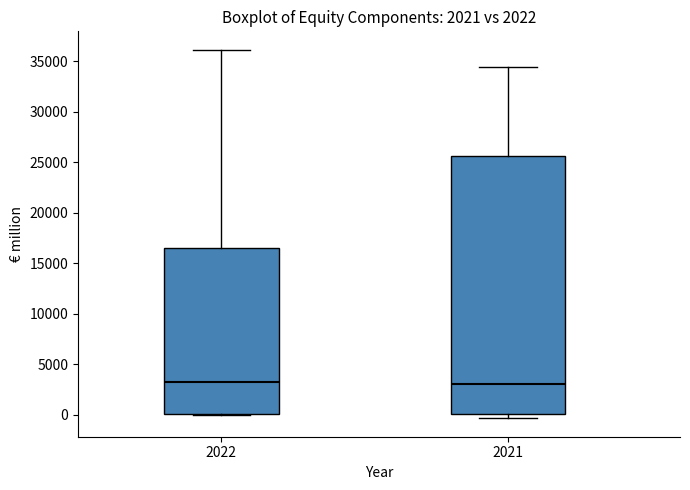

Reading left to right, read every box against the y-axis: the position of its median line, the range the box covers, and the ends of its whiskers. The values are not printed on the chart, so give them approximately, as read against the axis.

2022: median 3000, box 0 to 16500, whiskers 0 to 36000
2021: median 3000, box 0 to 25500, whiskers -500 to 34500